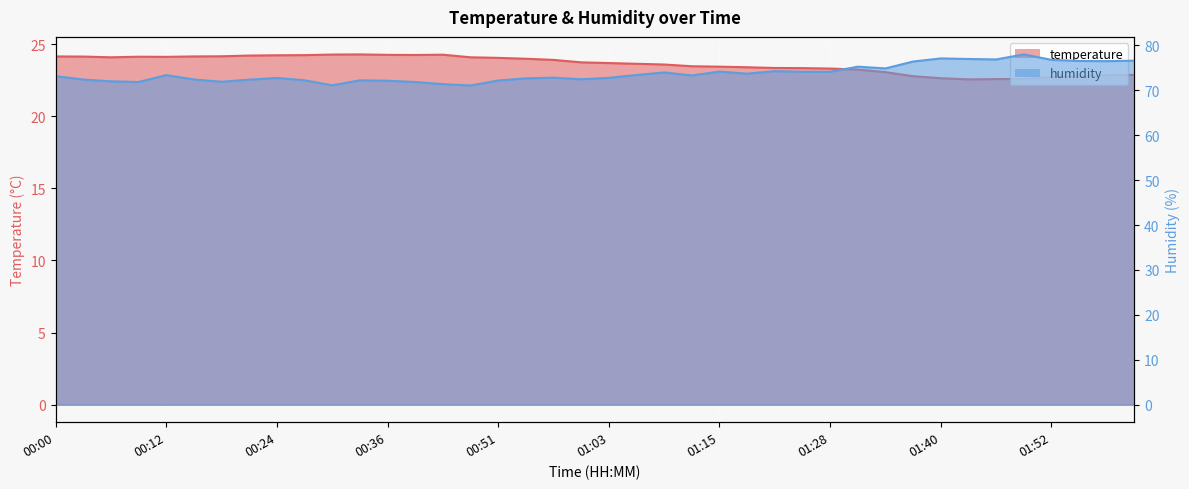

Which series changed the most between 00:36 and 01:58?

humidity